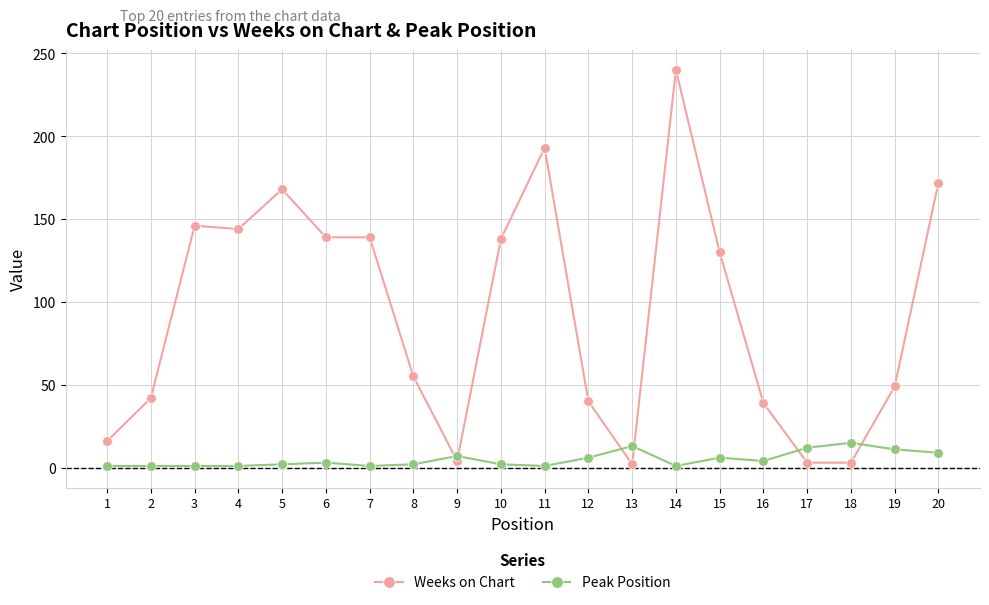

Count the number of categories in the chart.

20